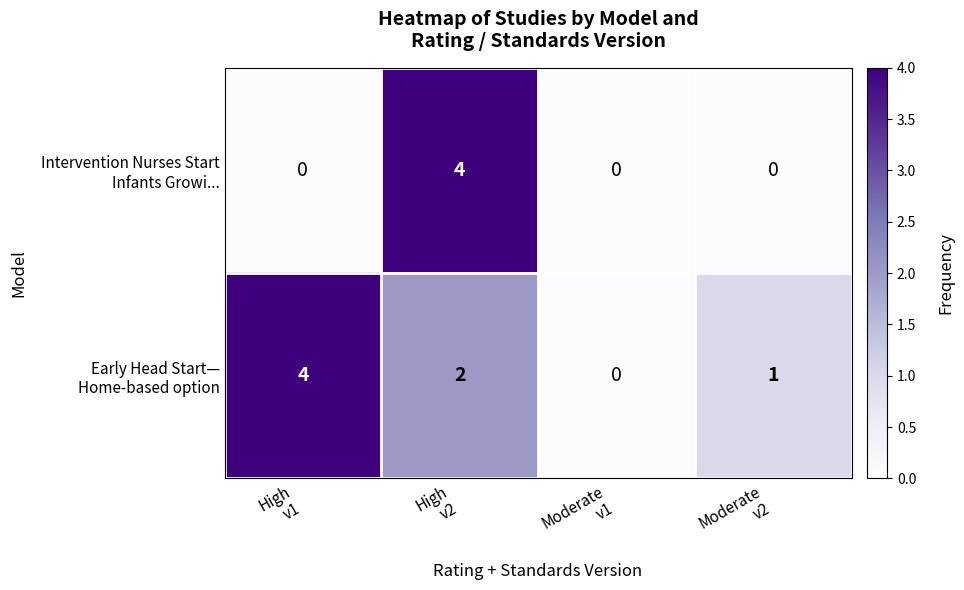

What is the maximum value shown in the chart?

4